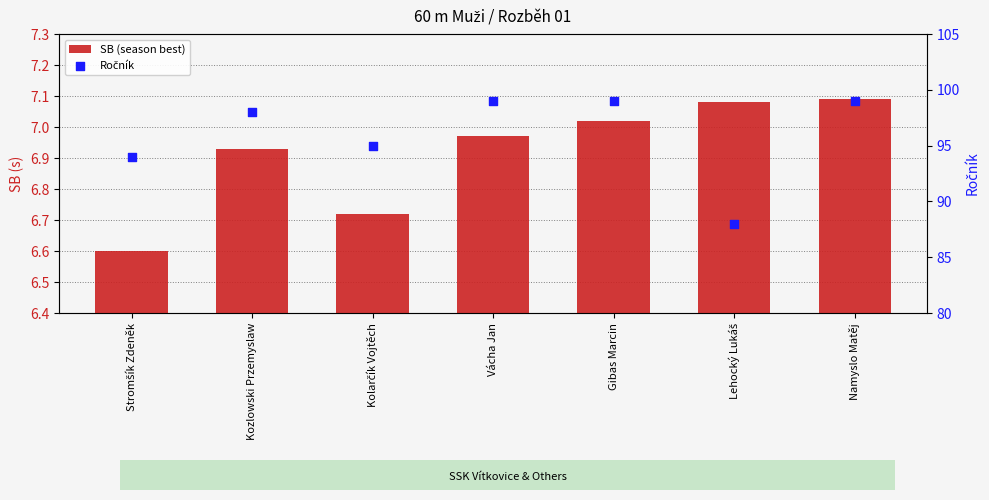

Which series has the widest spread of Y values?

Ročník